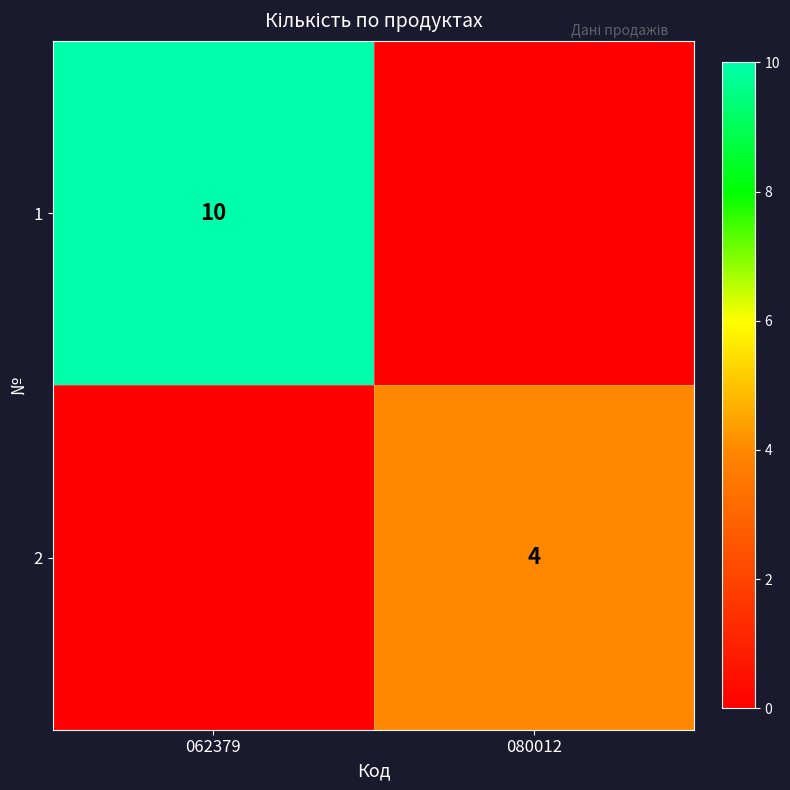

The 1 series shows 10 at 062379. True or false?

True